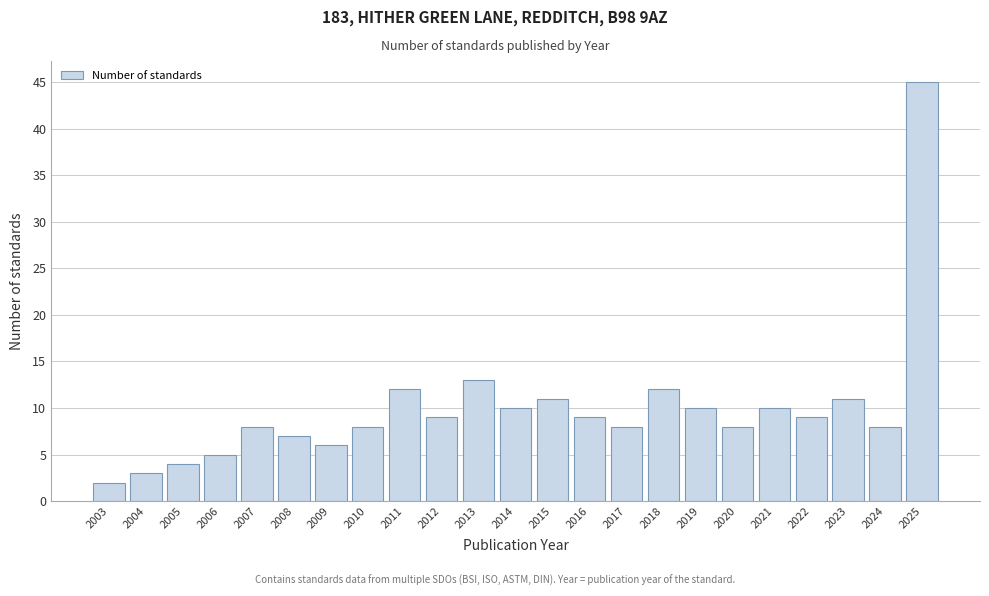

Reading left to right, extract all data points from this chart.

2	3	4	5	8	7	6	8	12	9	13	10	11	9	8	12	10	8	10	9	11	8	45